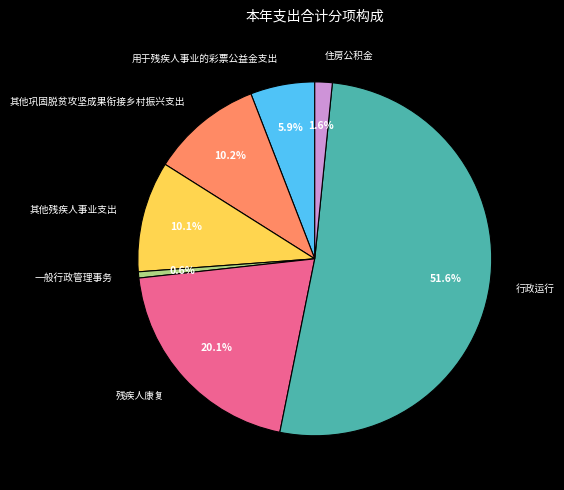

Is there a majority slice in this chart?

Yes